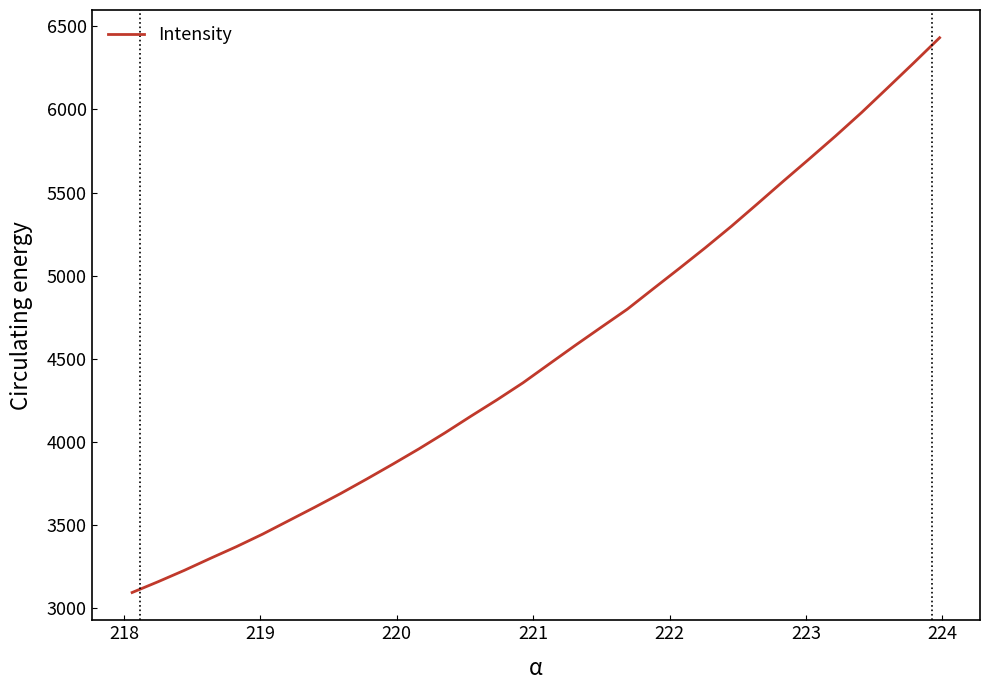

What is the difference between the maximum and minimum values?

3338.8